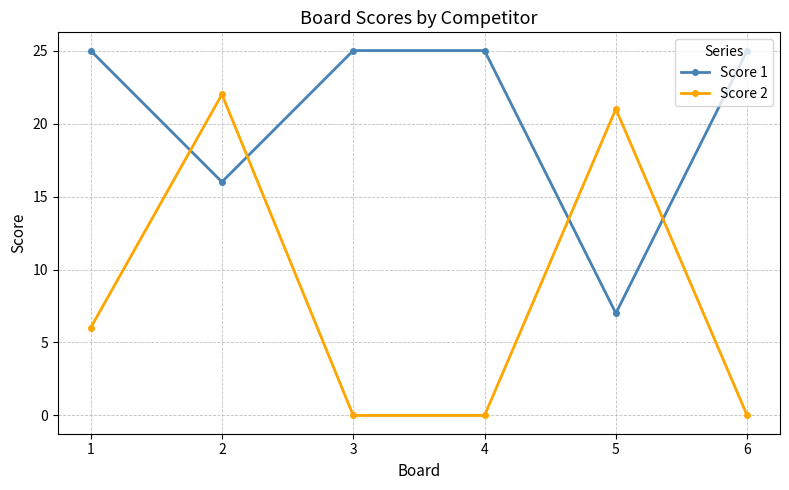

Which series has the widest spread of values?

Score 2